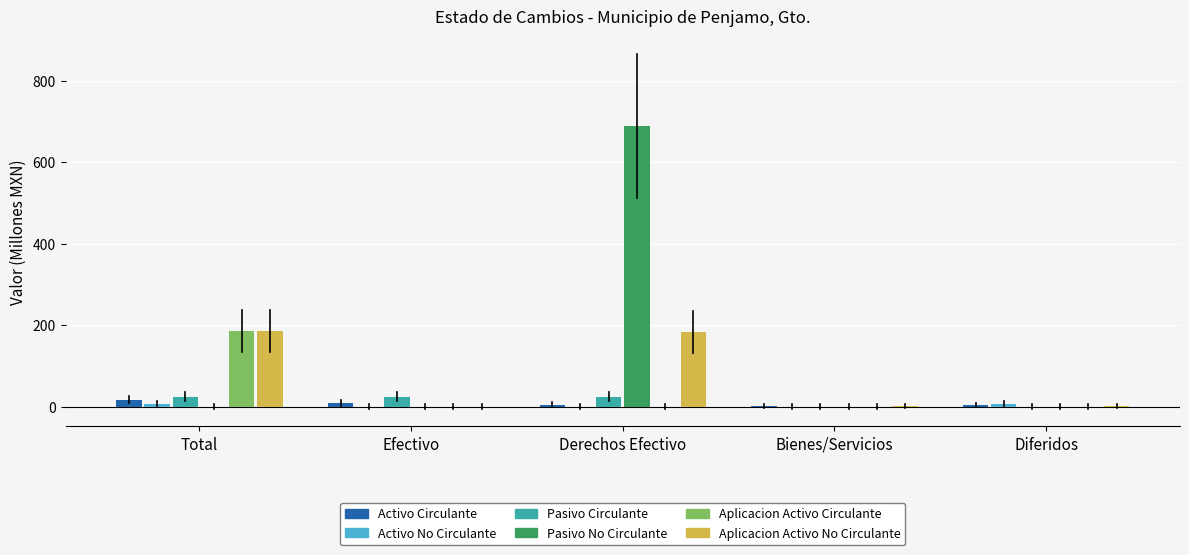

At which label does Aplicacion Activo Circulante reach its peak?

Total